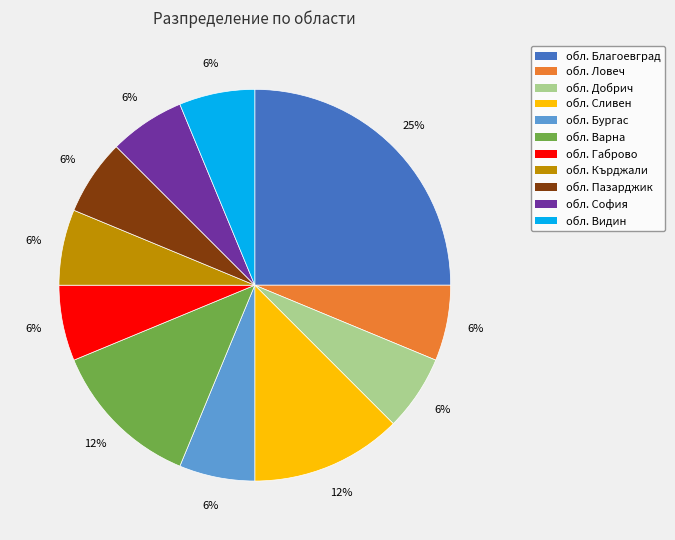

What percentage is the обл. София slice, to the nearest percent?

6%